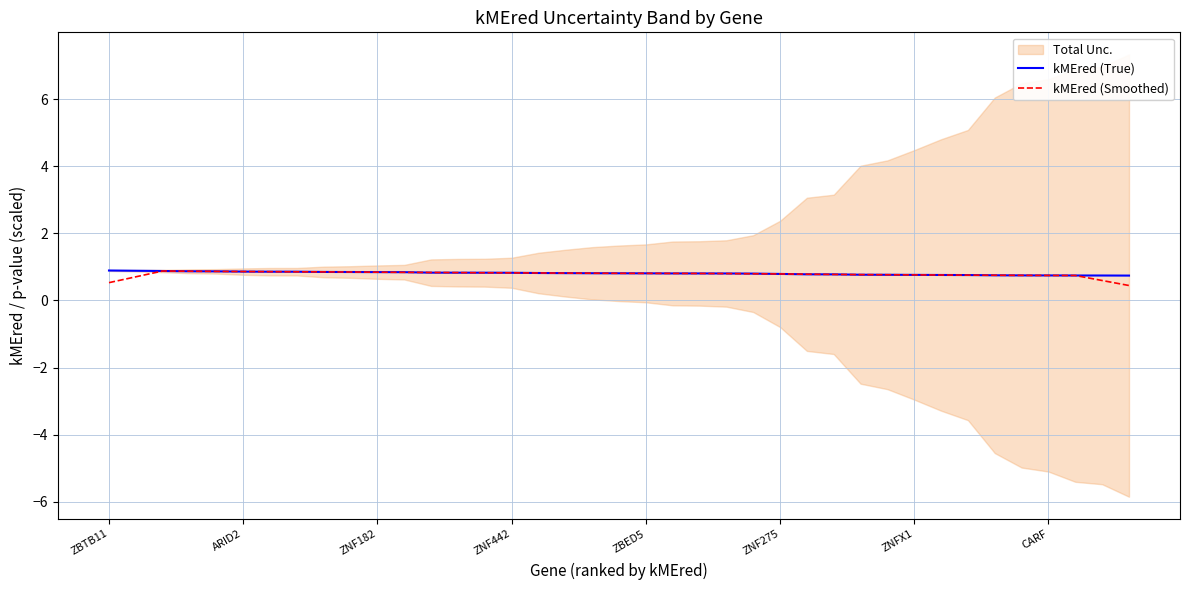

Count the kMEred (Smoothed) values in the range 0 to 1.

39